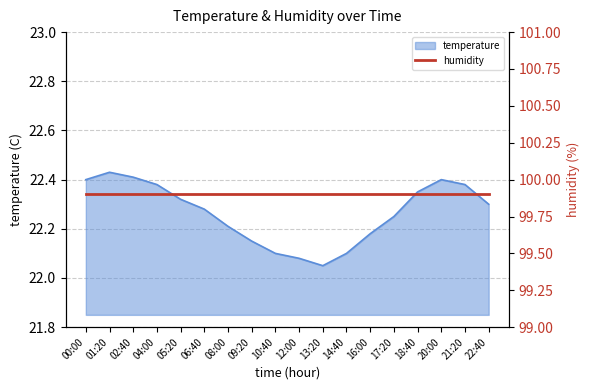

Reading left to right, transcribe all the data shown in this chart.

00:00=22.4	01:20=22.4	02:40=22.4	04:00=22.4	05:20=22.3	06:40=22.3	08:00=22.2	09:20=22.1	10:40=22.1	12:00=22.1	13:20=22.1	14:40=22.1	16:00=22.2	17:20=22.2	18:40=22.4	20:00=22.4	21:20=22.4	22:40=22.3